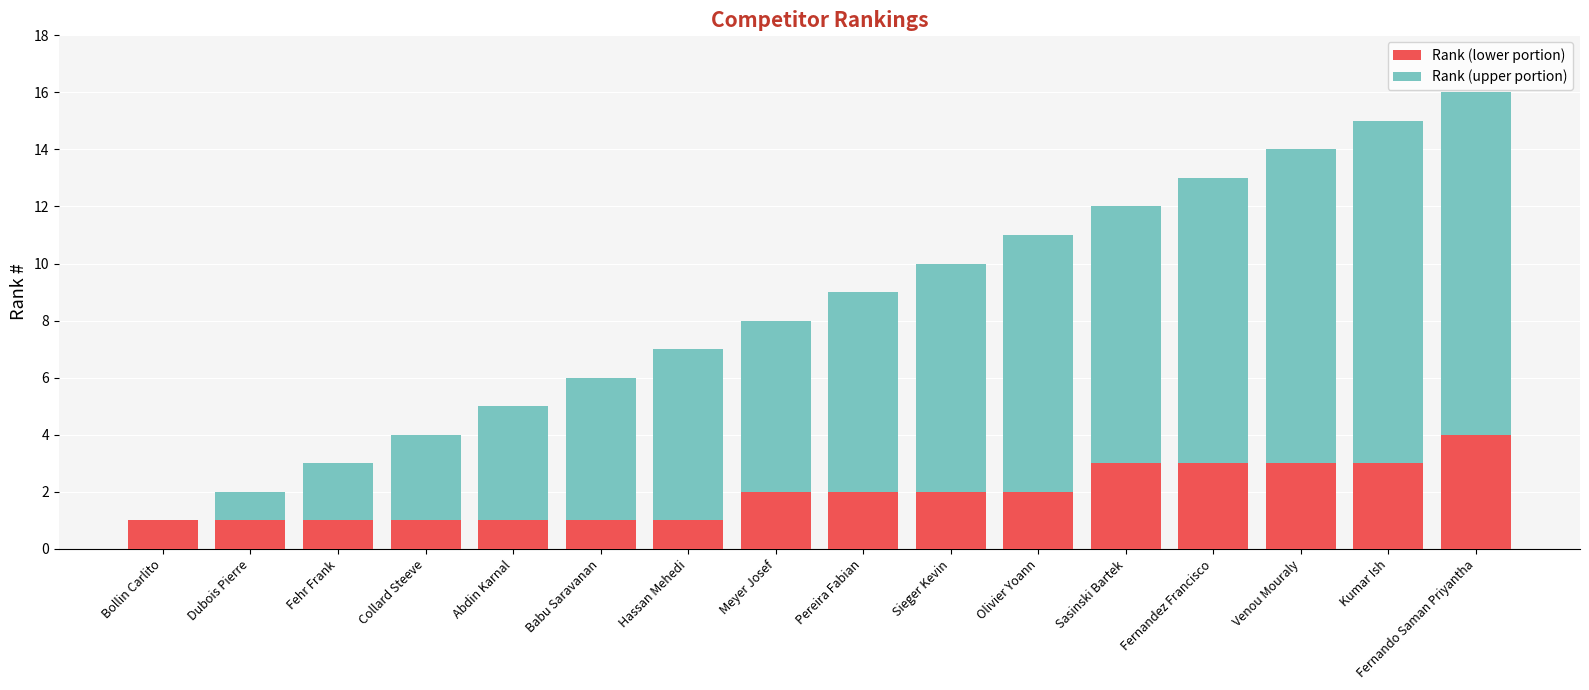

How many data points does each series have?

16